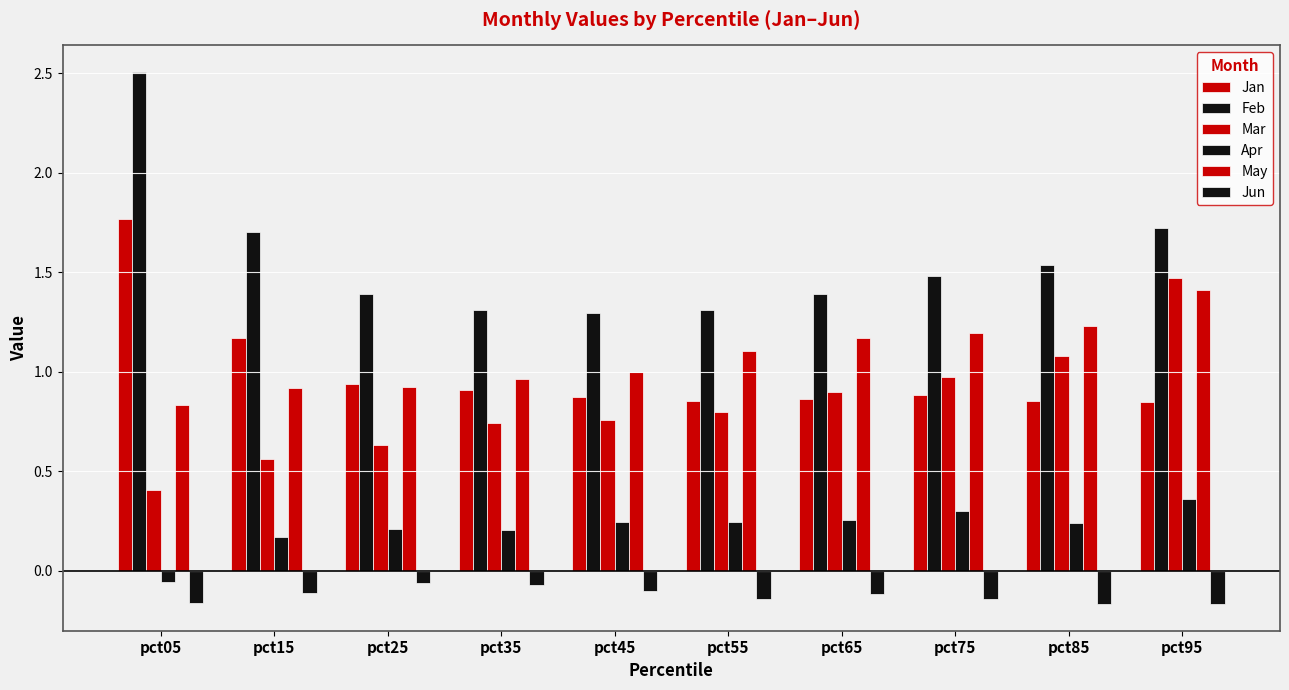

How many groups of bars are there?

10